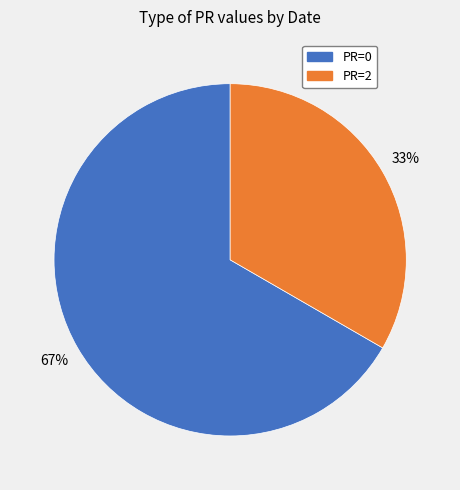

To the nearest percent, what is the average slice percentage?

50%